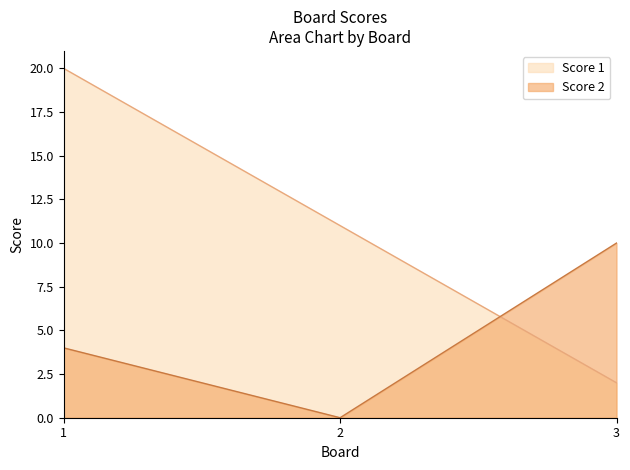

Reading left to right, extract all data points from this chart.

Score 1: 1=20	2=11	3=2
Score 2: 1=4	2=0	3=10